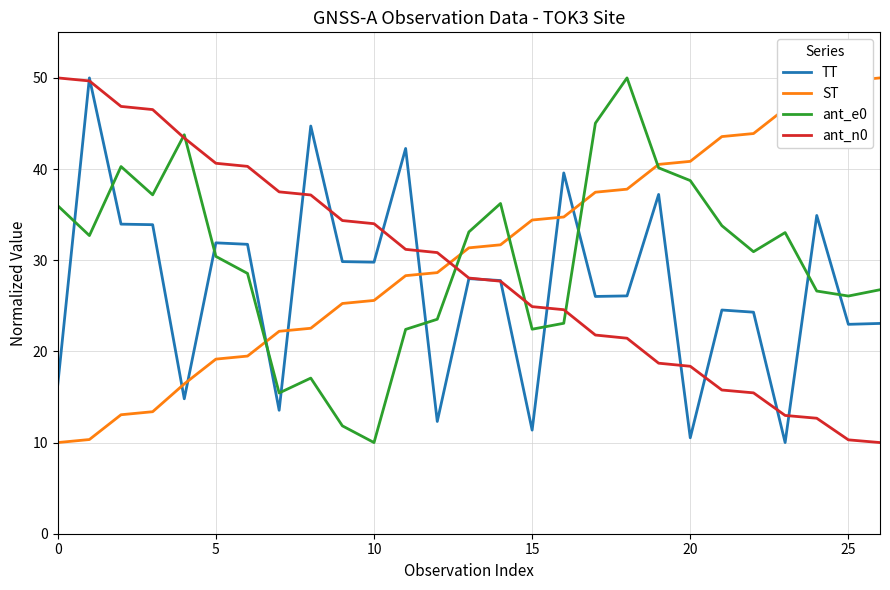

True or false: ant_n0 and ST cross at least once.

True